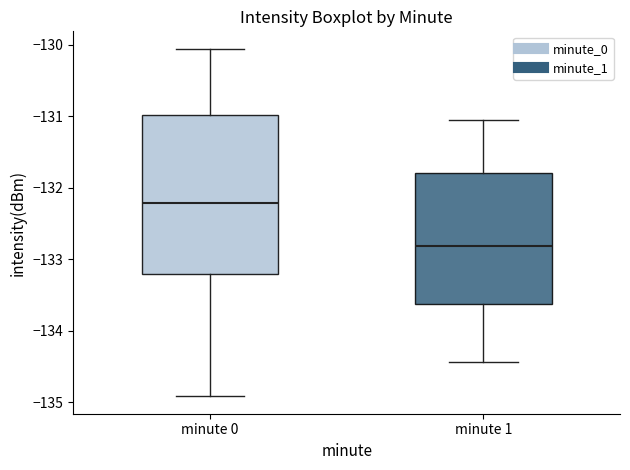

Where is the upper edge of the box for minute 0 on the y-axis? The values are not printed on the chart, so give them approximately, as read against the axis.

-131.0